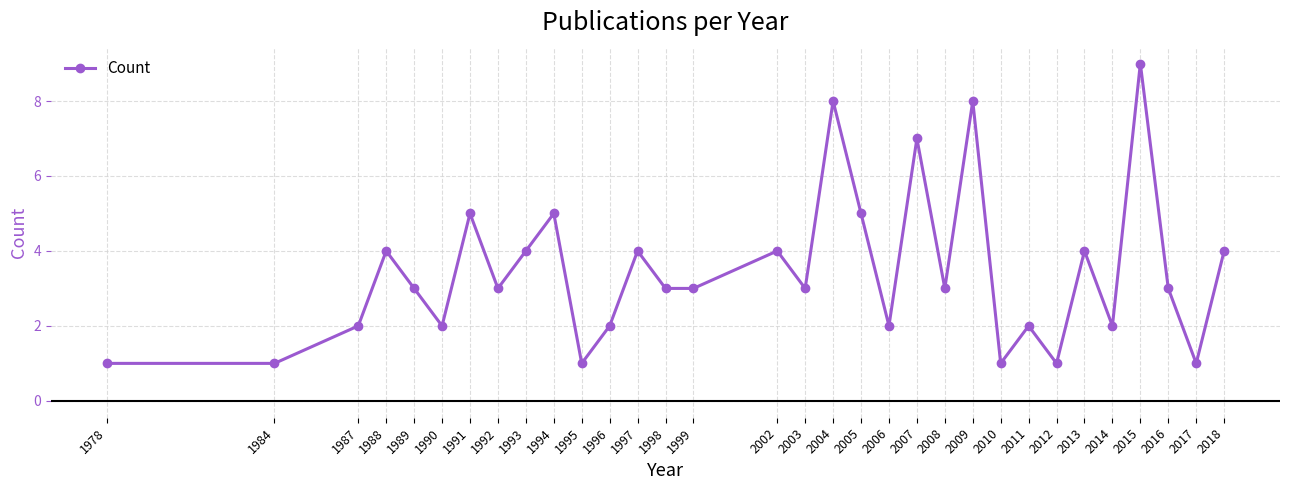

Is it true that the value at 1988 is 4?

True